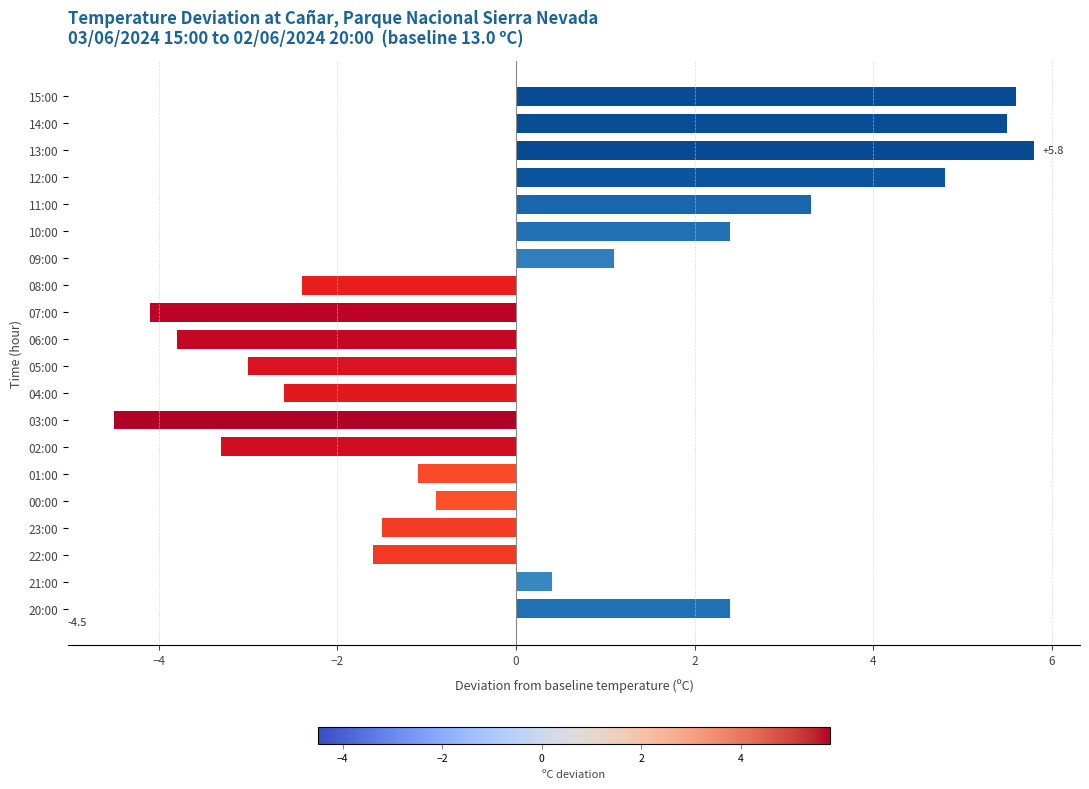

The value at 09:00 is 1.1. True or false?

True